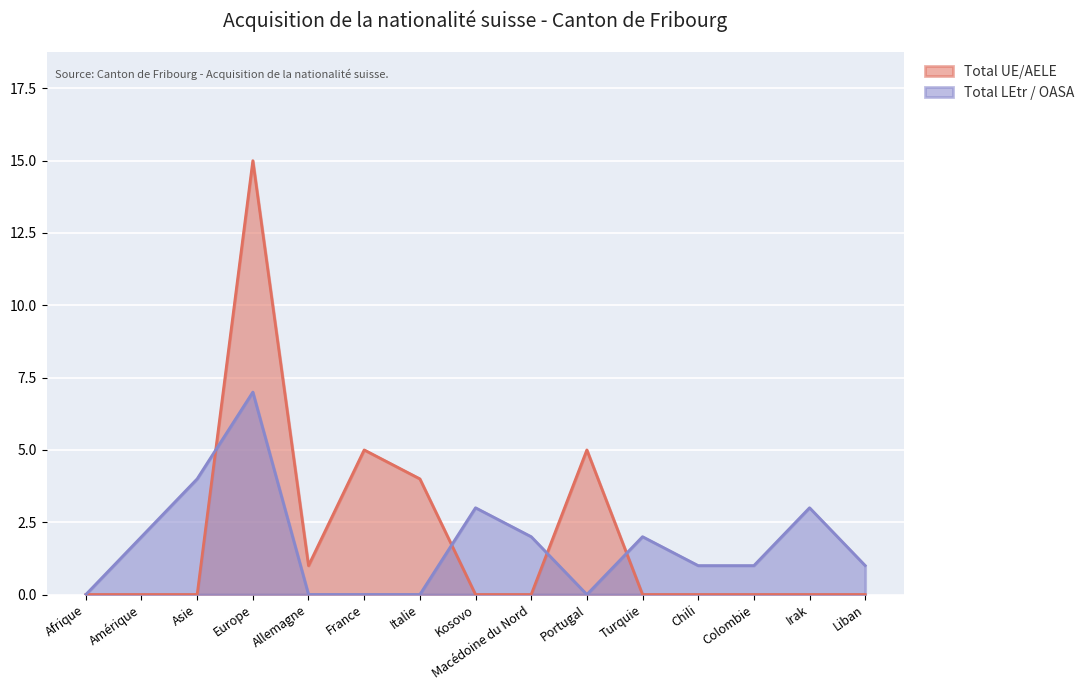

Between which two adjacent categories do Total UE/AELE and Total LEtr / OASA first intersect?

Asie and Europe